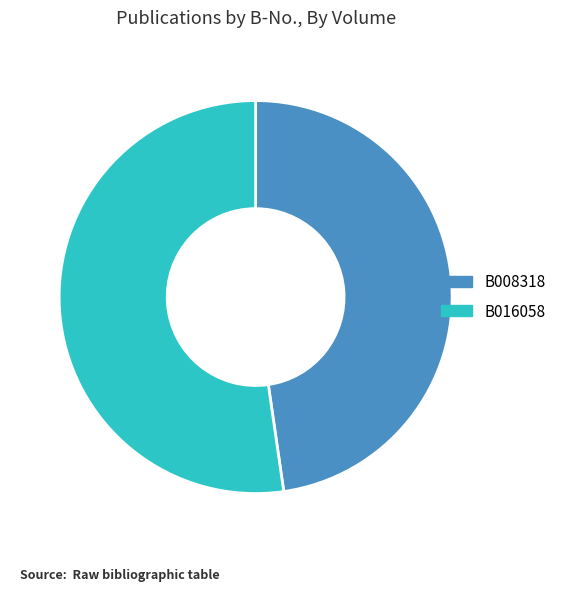

Approximately how many times larger is the value at B008318 compared to B016058?

0.9